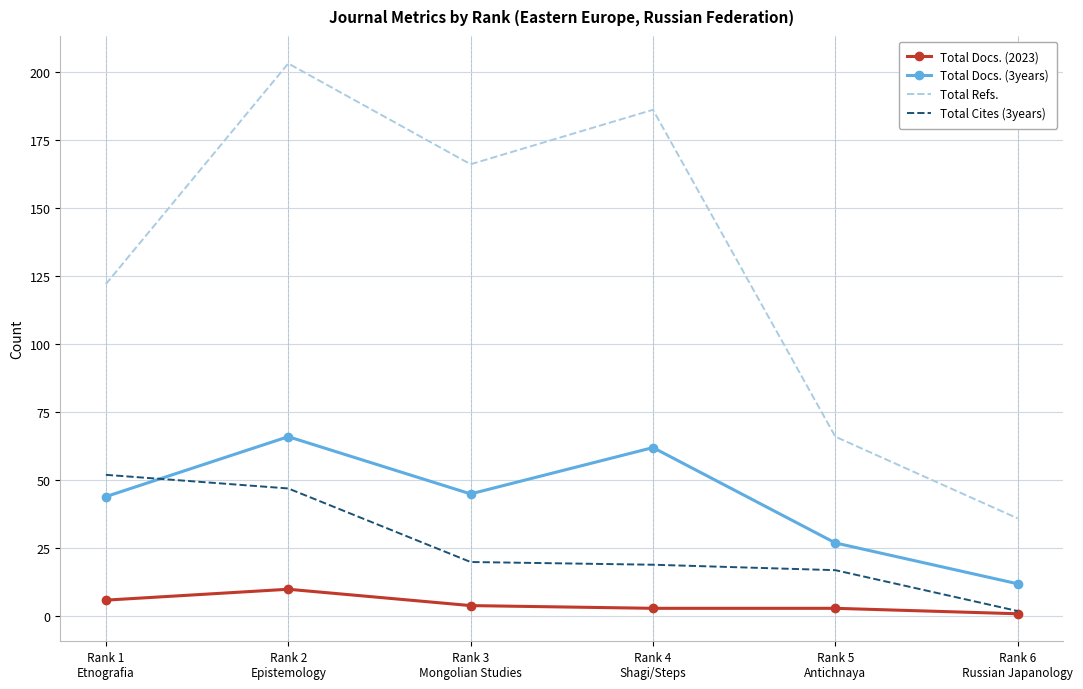

True or false: Total Refs. has more than 0 points higher than both neighbors.

True